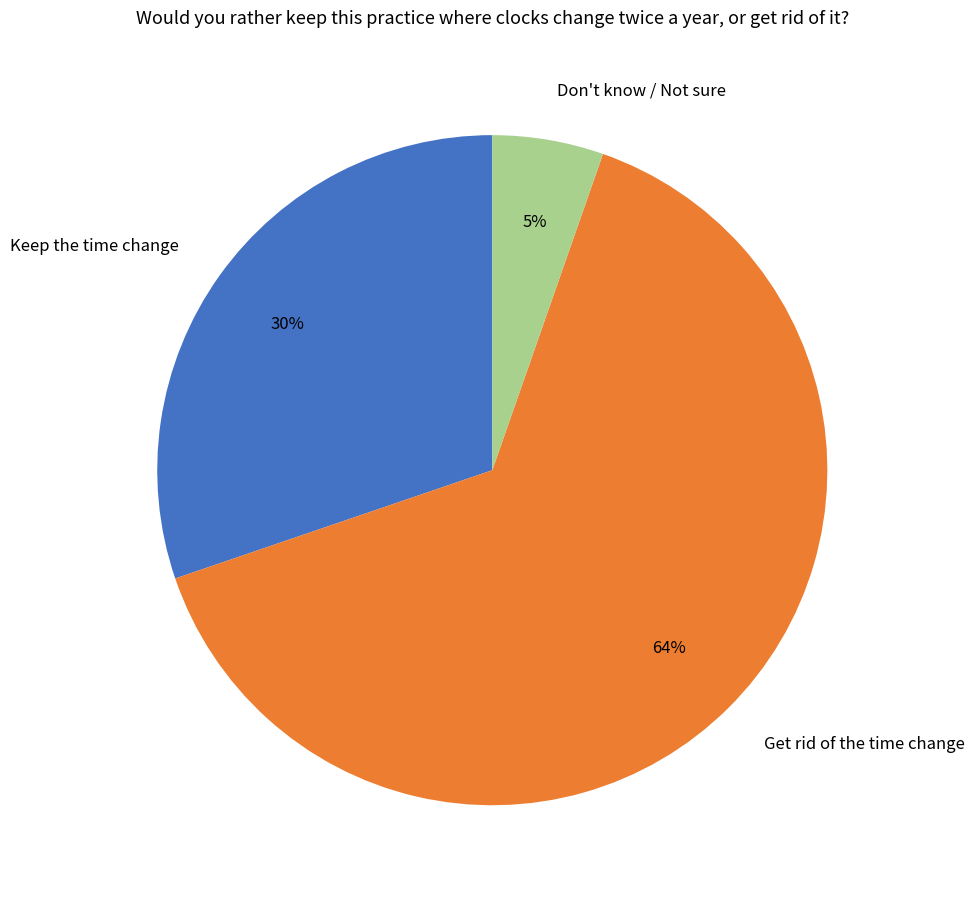

Is it true that Keep the time change is 30% of the pie?

True